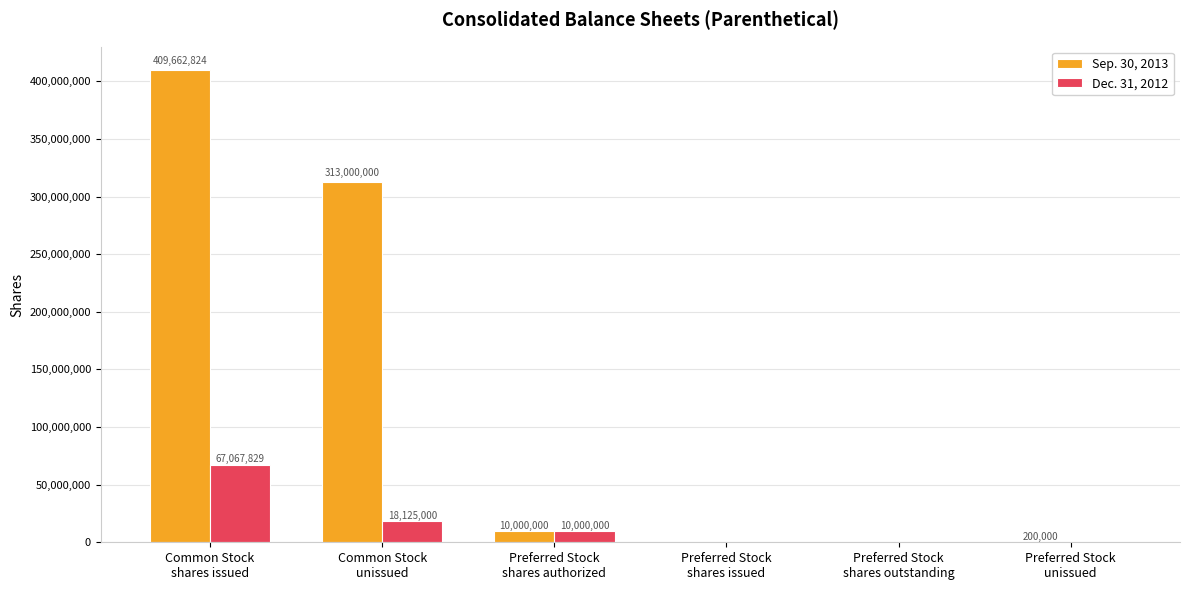

What is the sum of all Sep. 30, 2013 values?

732862824